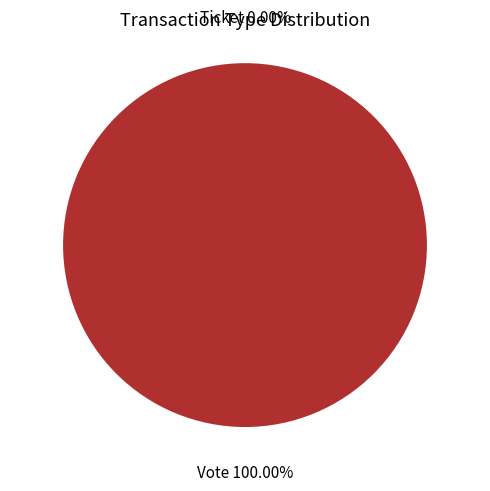

To the nearest percent, what percentage of the pie is Vote?

100%